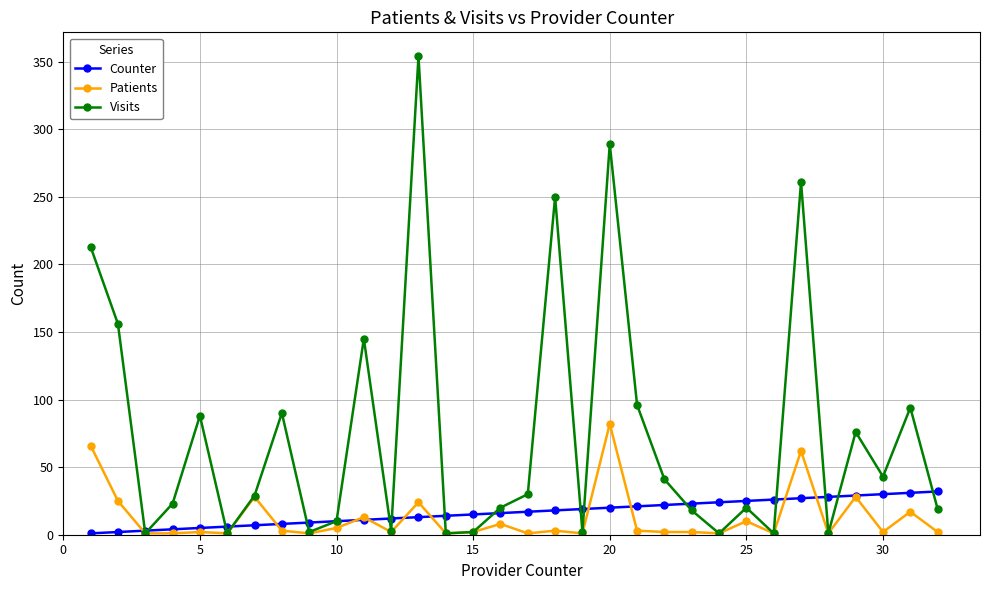

Which series has the largest total across all categories?

Visits